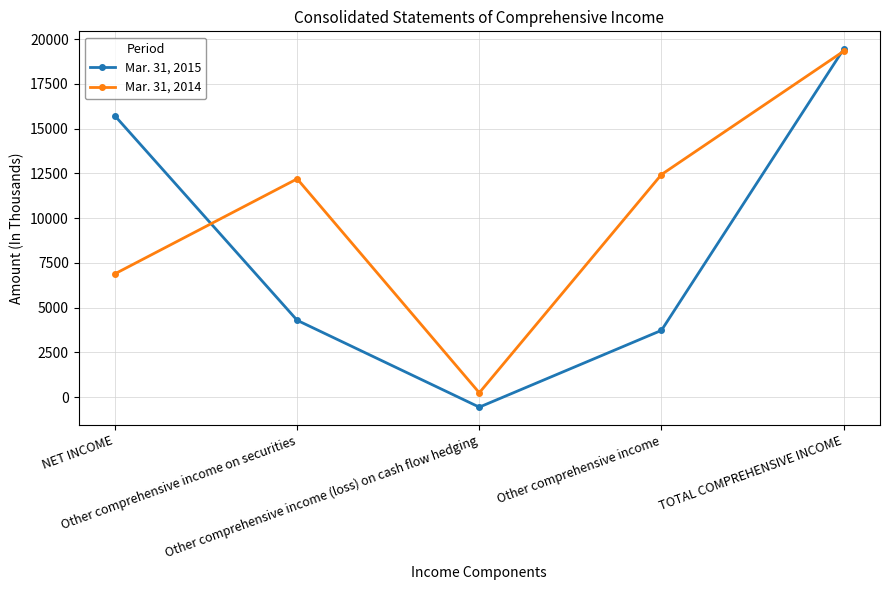

Where is the first local minimum for Mar. 31, 2015?

Other comprehensive income (loss) on cash flow hedging